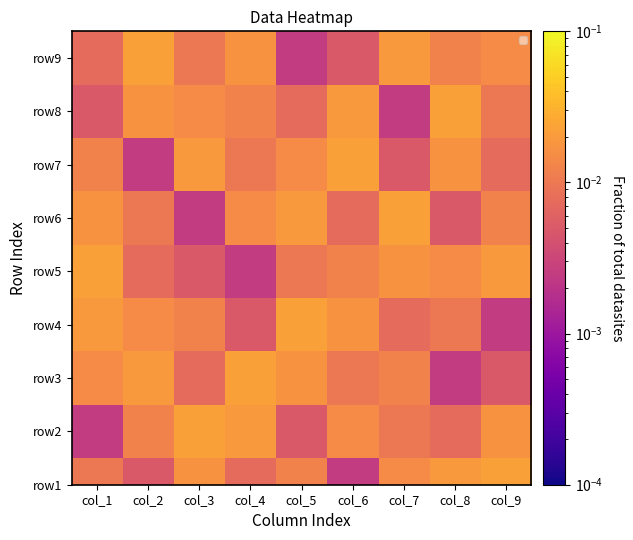

The chart shows a value of 0.0 at col_5. True or false?

False